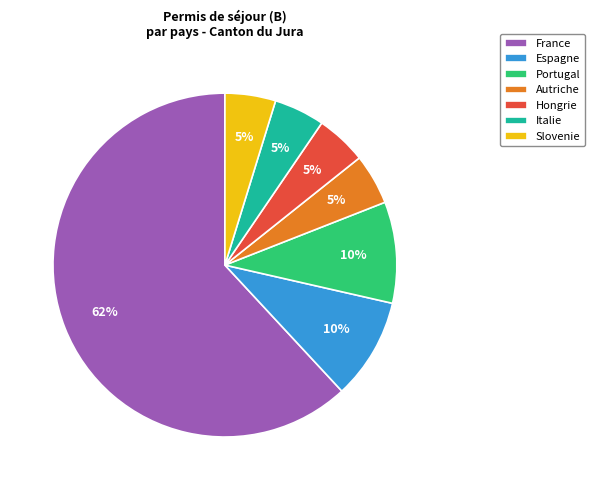

Is it true that Slovenie is 5% of the pie?

True